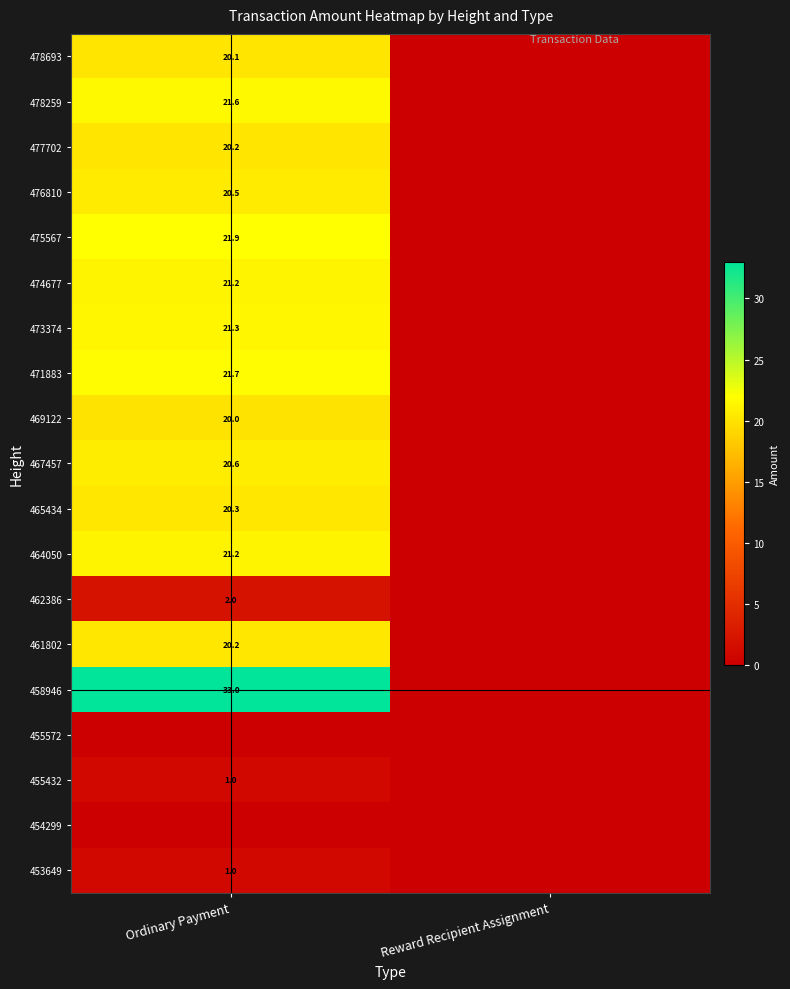

The value of 478259 at Ordinary Payment is 14.9. True or false?

False